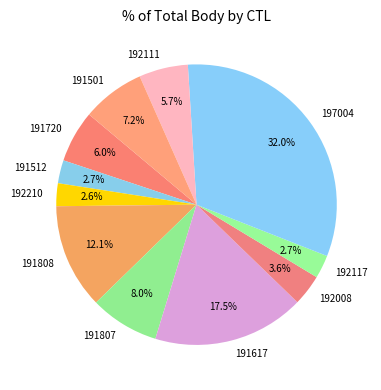

How many segments does this pie chart have?

11